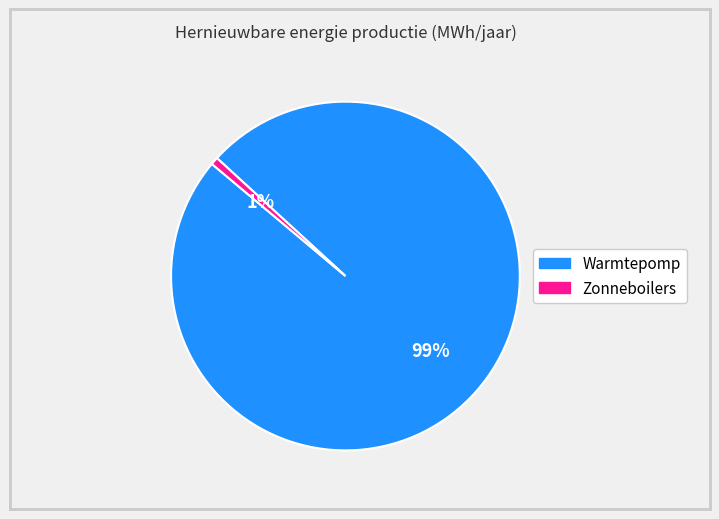

True or false: Zonneboilers accounts for 8% of the total.

False